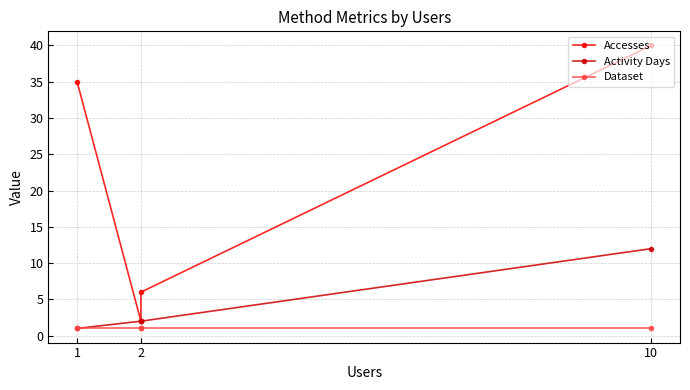

True or false: Accesses and Dataset intersect in this chart.

False